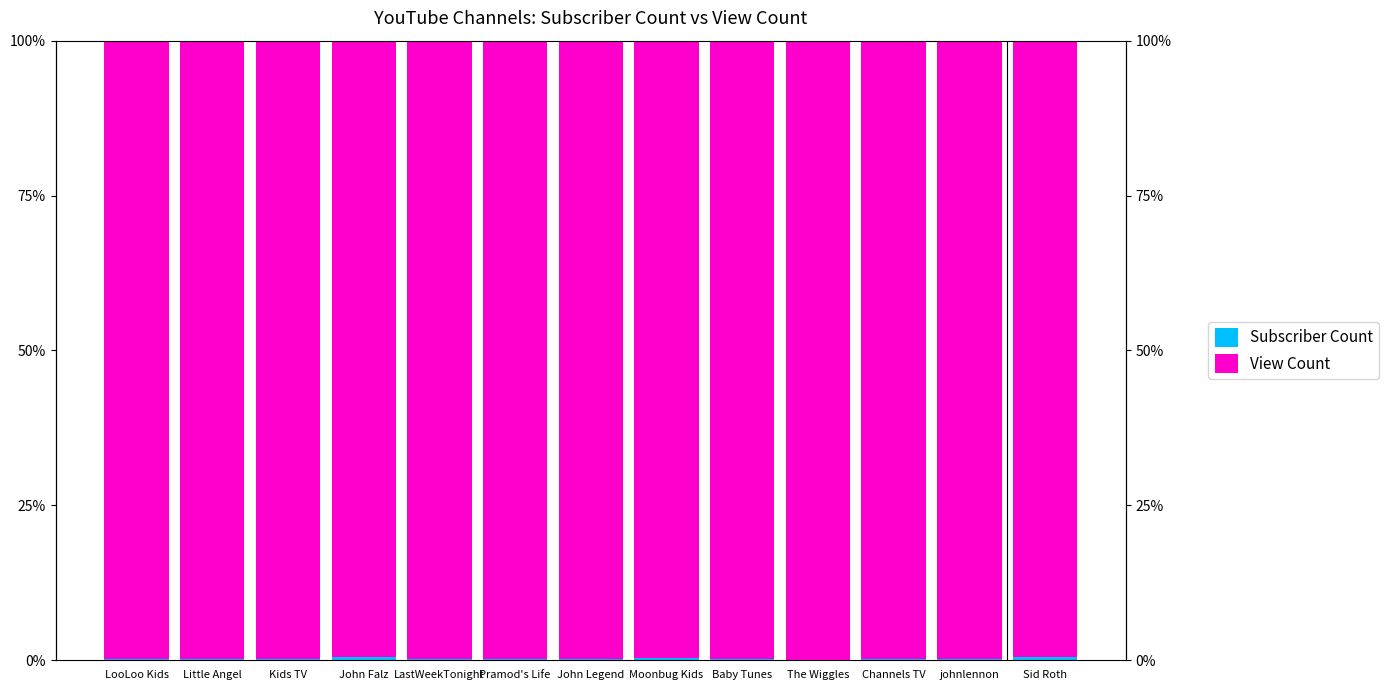

Reading left to right, transcribe all the data shown in this chart.

Subscriber Count: 0.2	0.1	0.2	0.5	0.2	0.2	0.2	0.4	0.2	0.1	0.2	0.1	0.5
View Count: 99.8	99.9	99.8	99.5	99.8	99.8	99.8	99.6	99.8	99.9	99.8	99.9	99.5